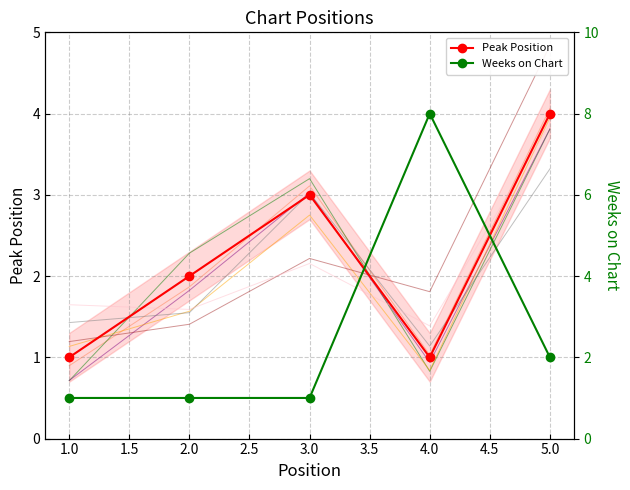

True or false: Peak Position has more than 2 interior local peaks.

False